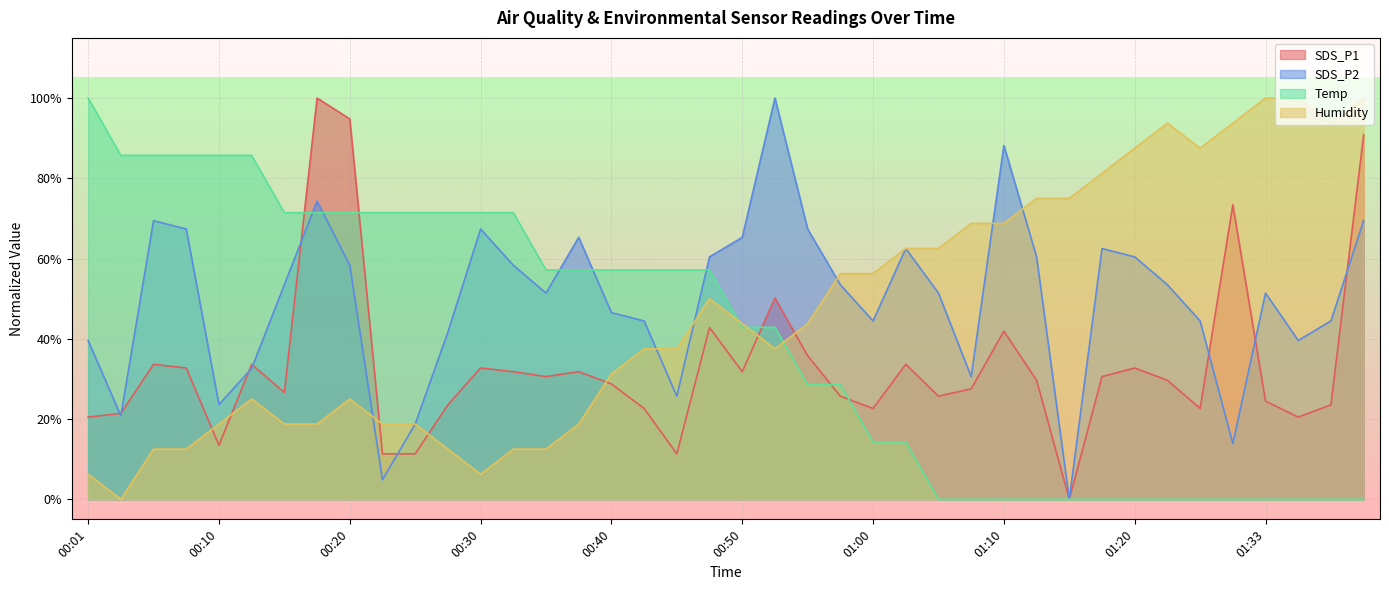

What are all the series names shown in the legend?

SDS_P1, SDS_P2, Temp, Humidity